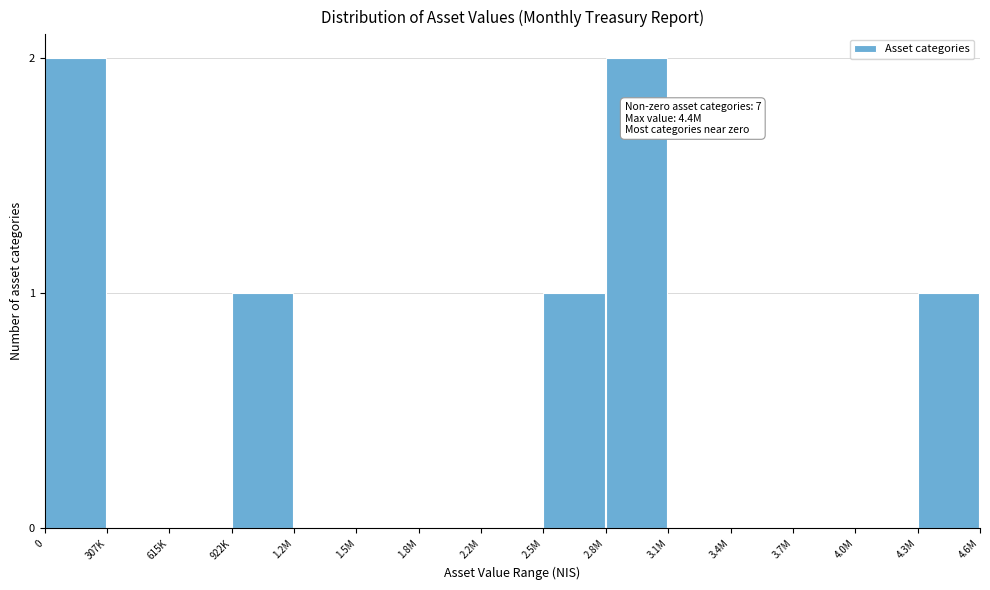

Reading right to left, list all the values displayed in this chart.

4.3M=1	4.0M=0	3.7M=0	3.4M=0	3.1M=0	2.8M=2	2.5M=1	2.2M=0	1.8M=0	1.5M=0	1.2M=0	922K=1	615K=0	307K=0	0=2